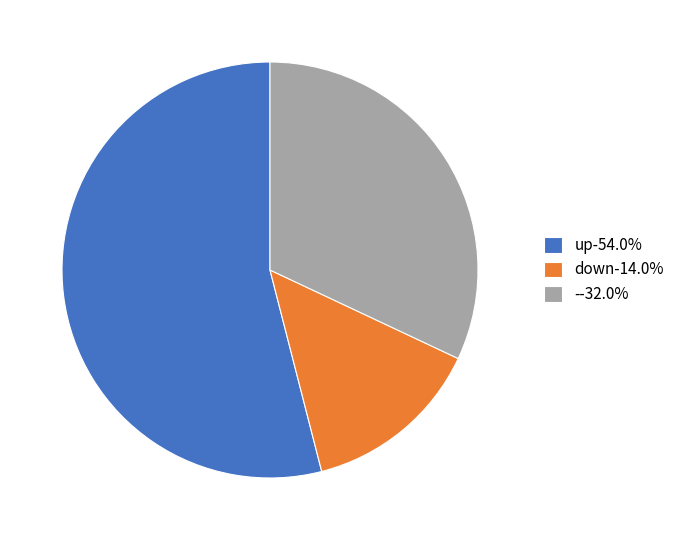

Rank the categories by value from highest to lowest.

up, -, down